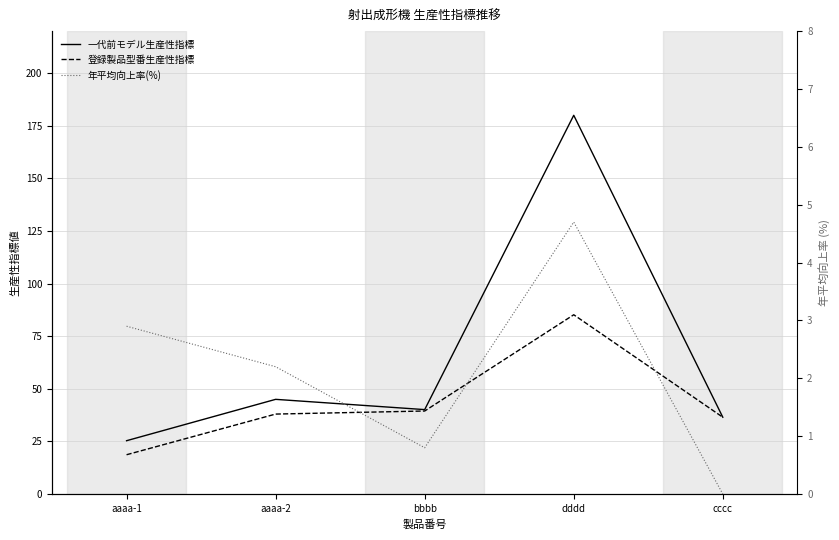

Where does the 一代前モデル生産性指標 series first go above 40?

aaaa-2